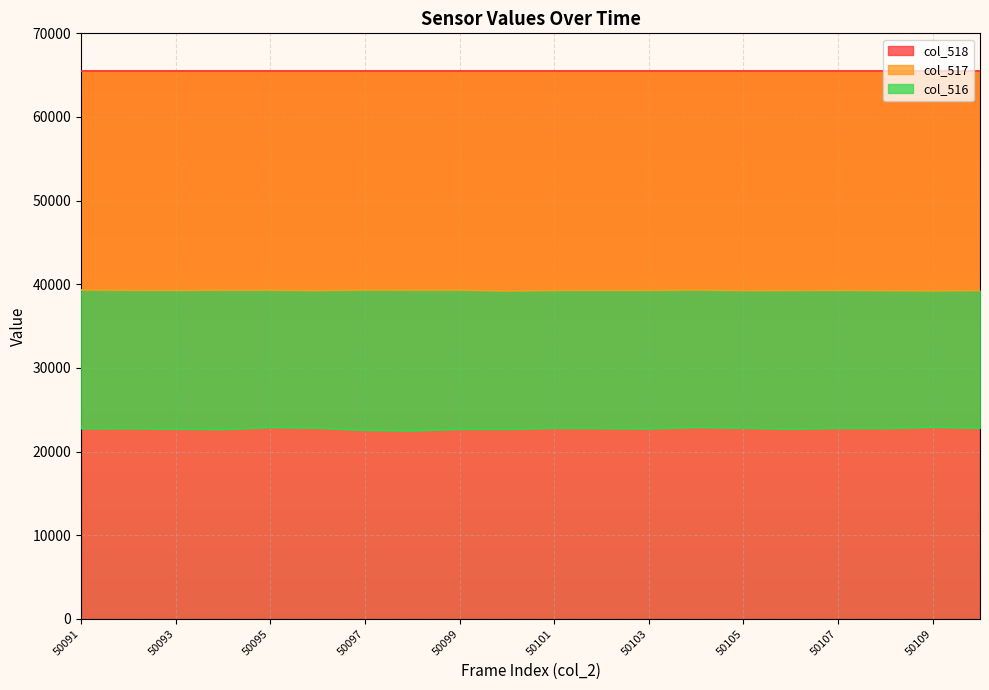

True or false: col_517 and col_516 intersect in this chart.

False